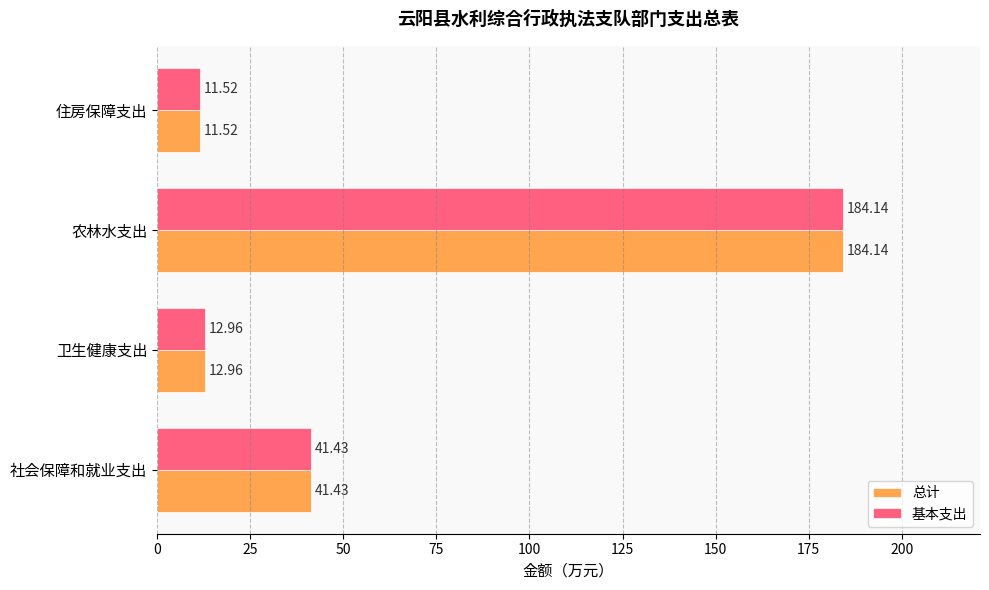

What is the sum of the 总计 values at 卫生健康支出 and 社会保障和就业支出?

54.4